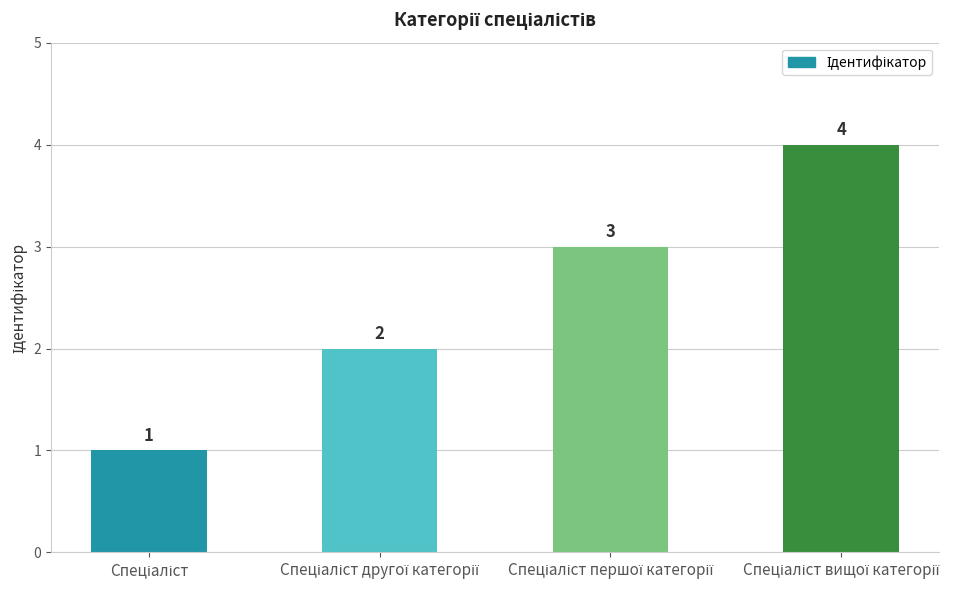

How many values are between 2 and 4?

3